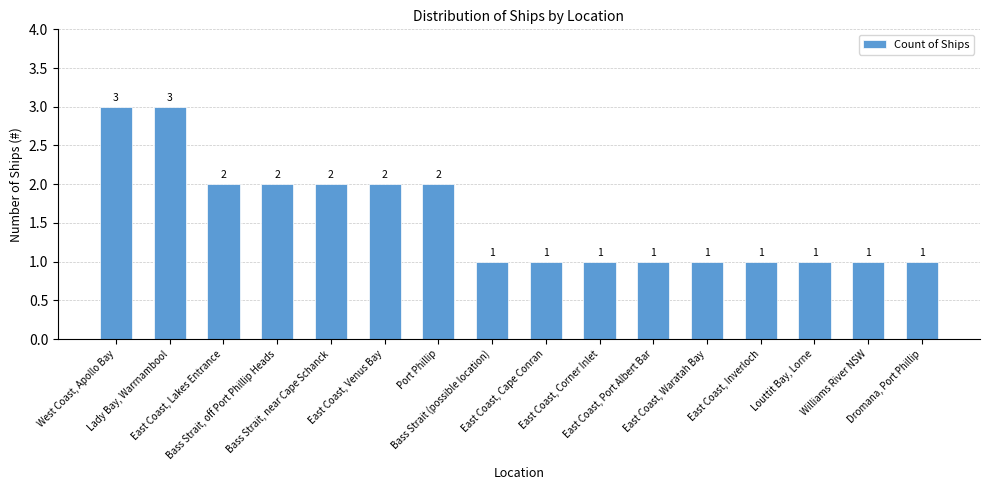

Is it true that the value at East Coast, Inverloch is 1?

True